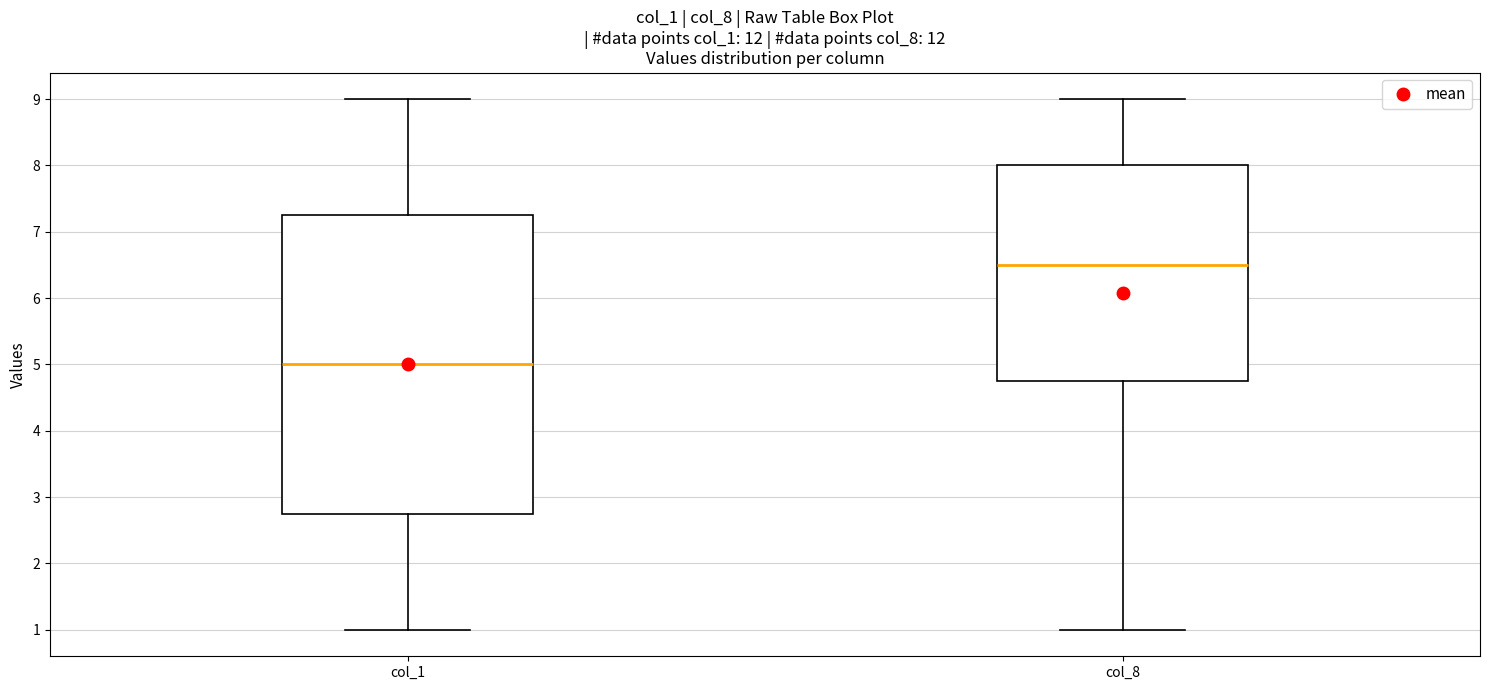

Where does the lower whisker of the box for col_8 end on the y-axis? The values are not printed on the chart, so give them approximately, as read against the axis.

1.0